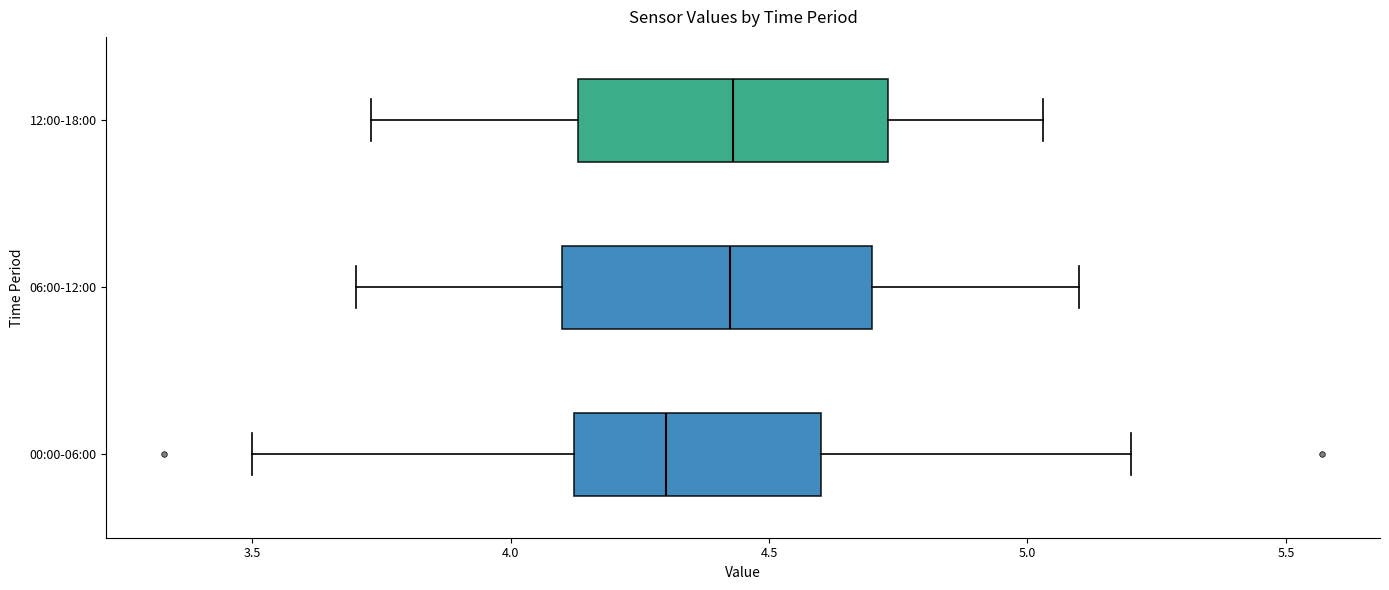

Where does the left whisker of the box for 12:00-18:00 end on the x-axis? The values are not printed on the chart, so give them approximately, as read against the axis.

3.75